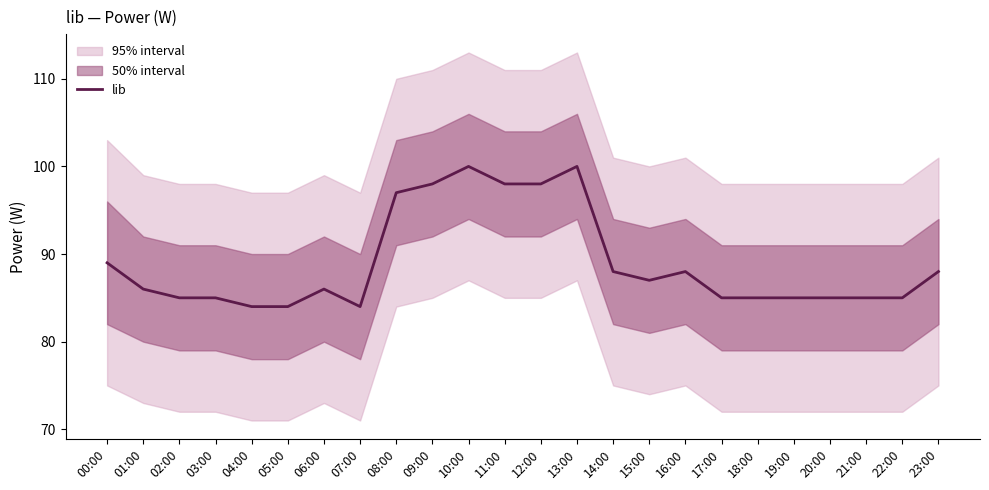

Reading right to left, extract all data points from this chart.

23:00=88	22:00=85	21:00=85	20:00=85	19:00=85	18:00=85	17:00=85	16:00=88	15:00=87	14:00=88	13:00=100	12:00=98	11:00=98	10:00=100	09:00=98	08:00=97	07:00=84	06:00=86	05:00=84	04:00=84	03:00=85	02:00=85	01:00=86	00:00=89